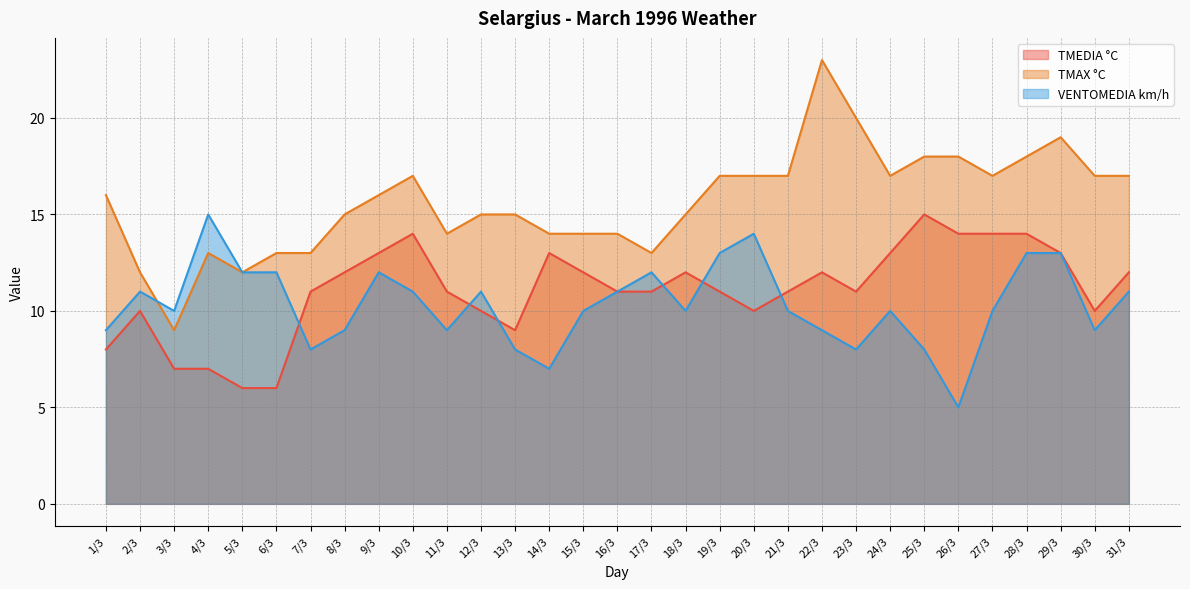

What is the difference between the TMAX °C values at 25/3 and 23/3?

2